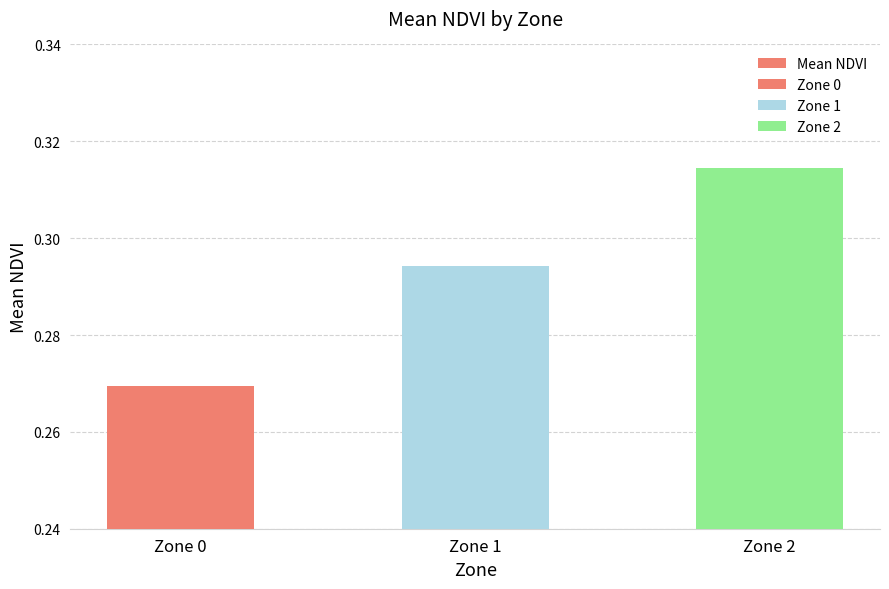

Read the value at Zone 2.

0.3